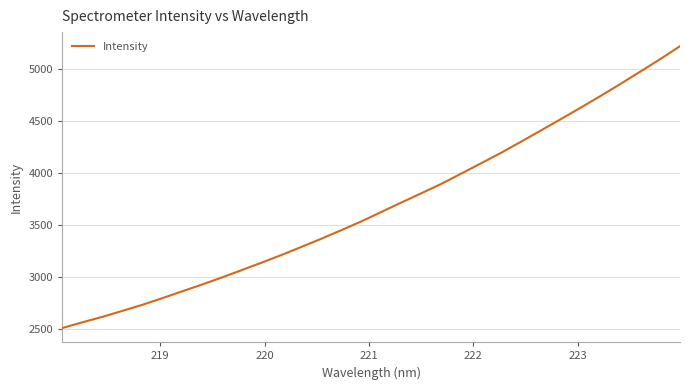

True or false: there are more than 2 points higher than both neighbors.

False